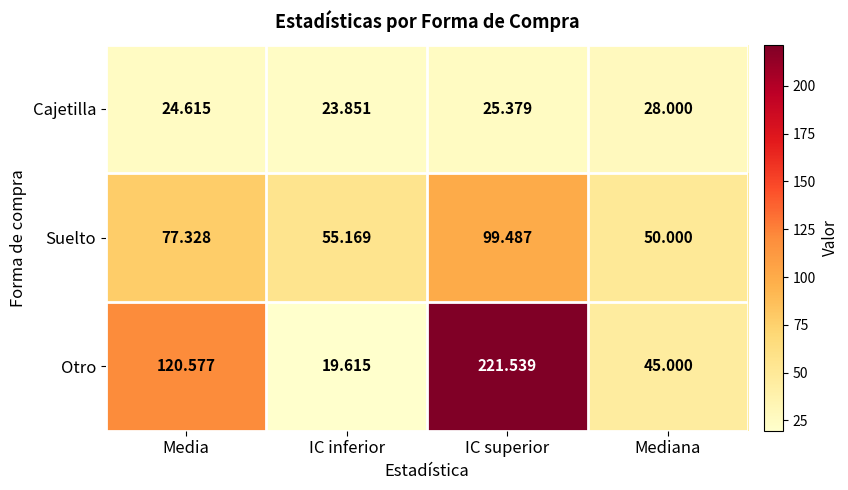

How many data points does each series have?

4